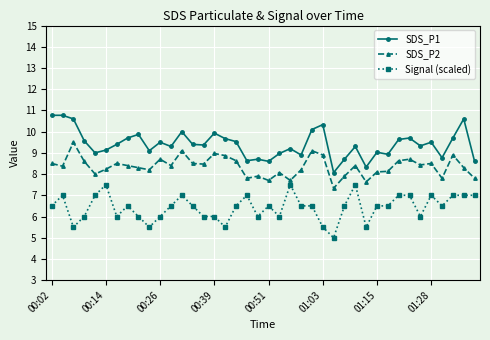

What is the minimum value shown in the chart?

5.0